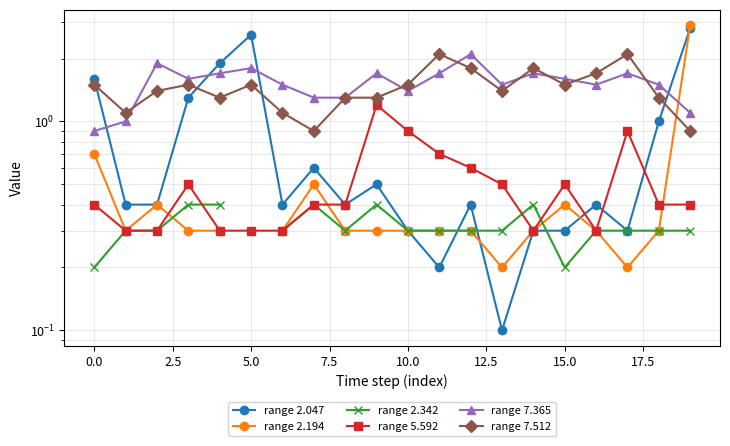

Which series has the widest spread of values?

range 2.047